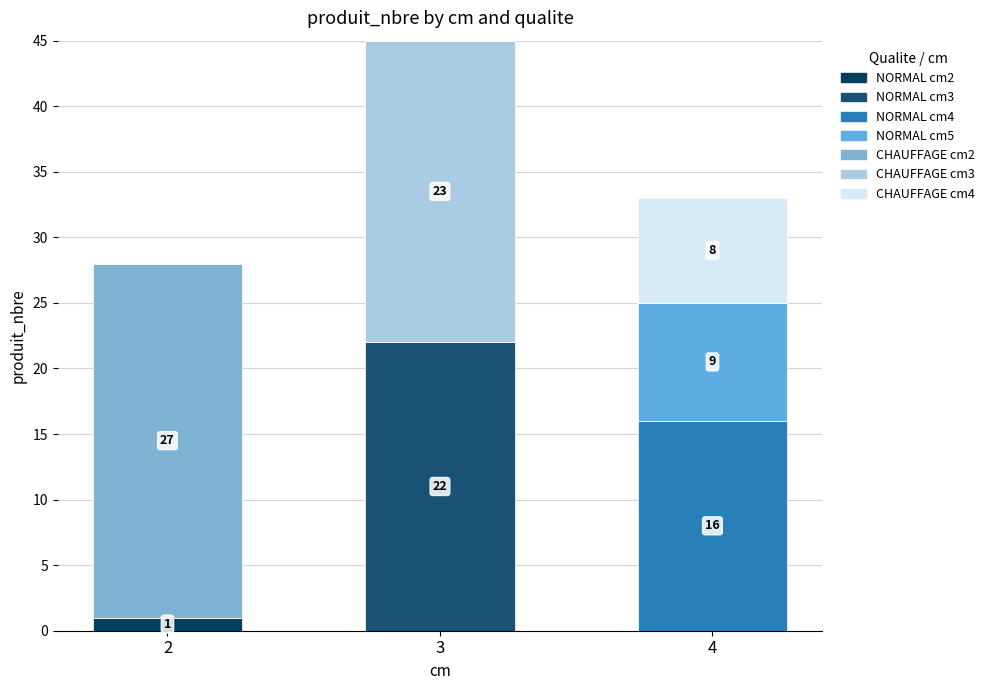

How many series are shown in this chart?

7